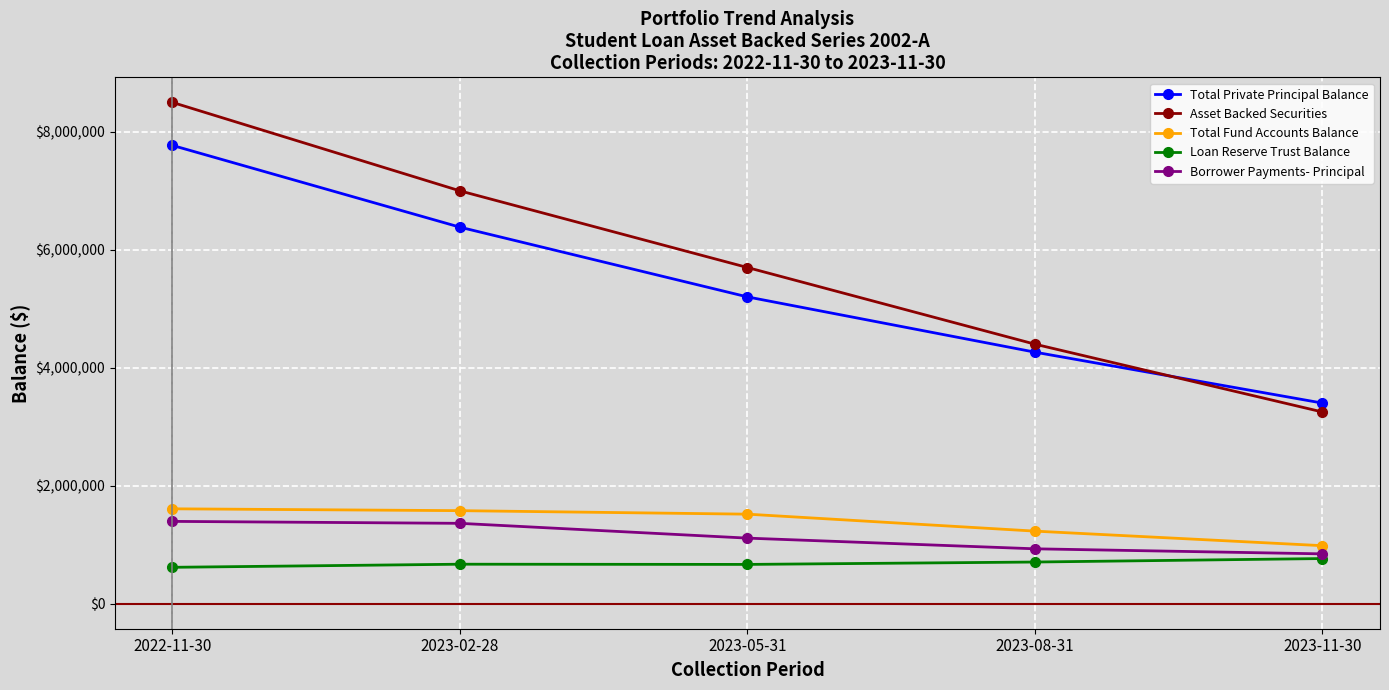

What is the maximum value shown in the chart?

8500000.0